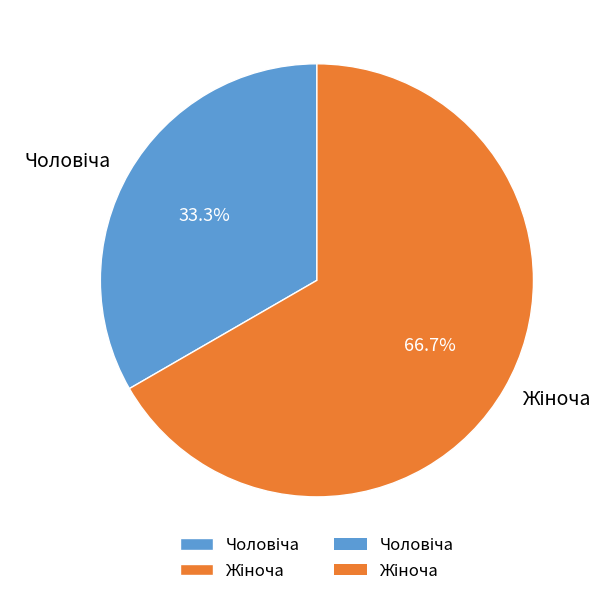

How many segments does this pie chart have?

2